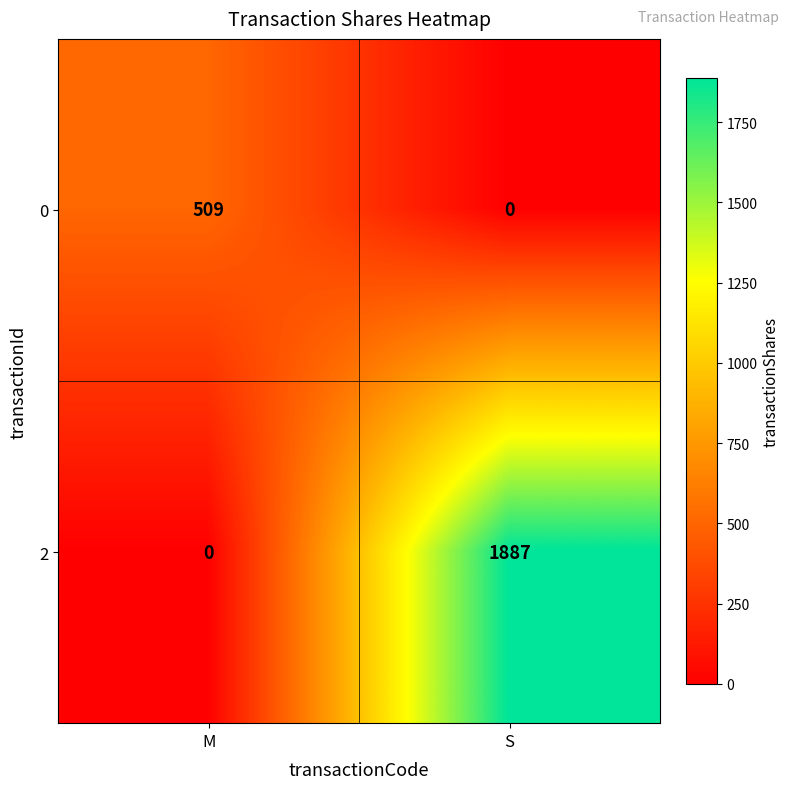

Reading left to right, what are all the values shown in this chart?

0: M=509	S=0
2: M=0	S=1887